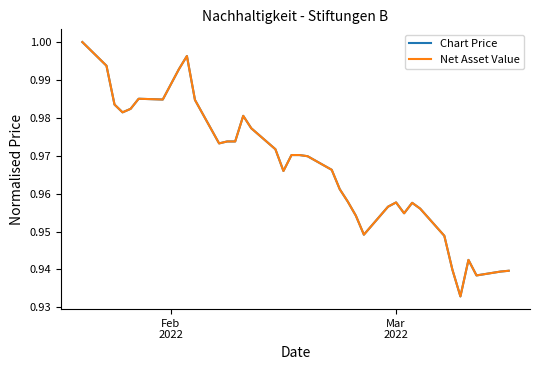

Is this an area chart (filled region under the line)?

No